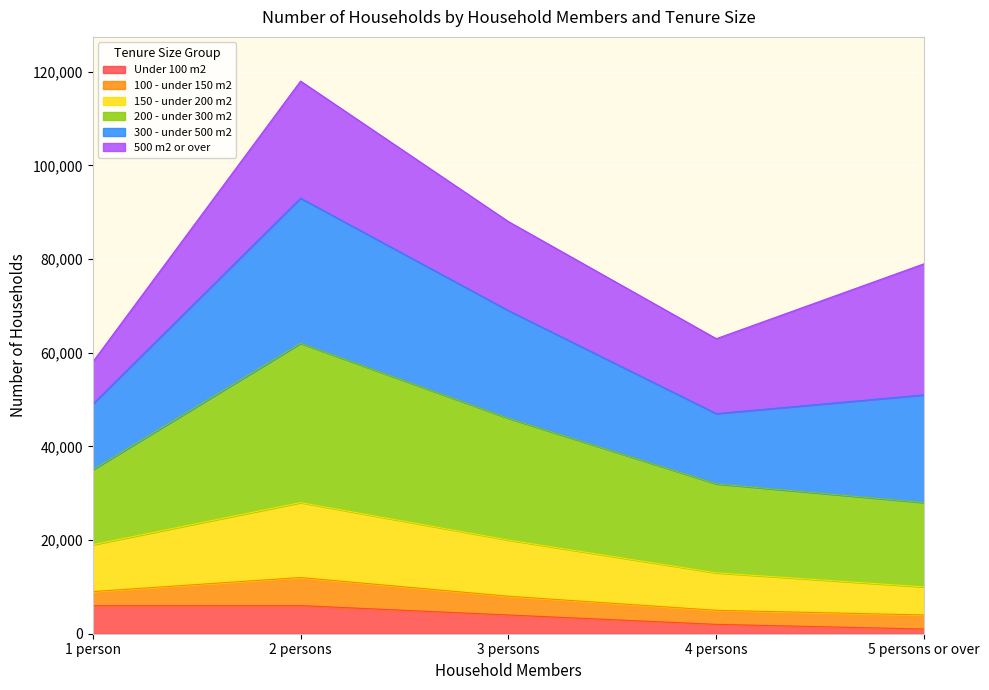

At which label does 100 - under 150 m2 reach its peak?

2 persons